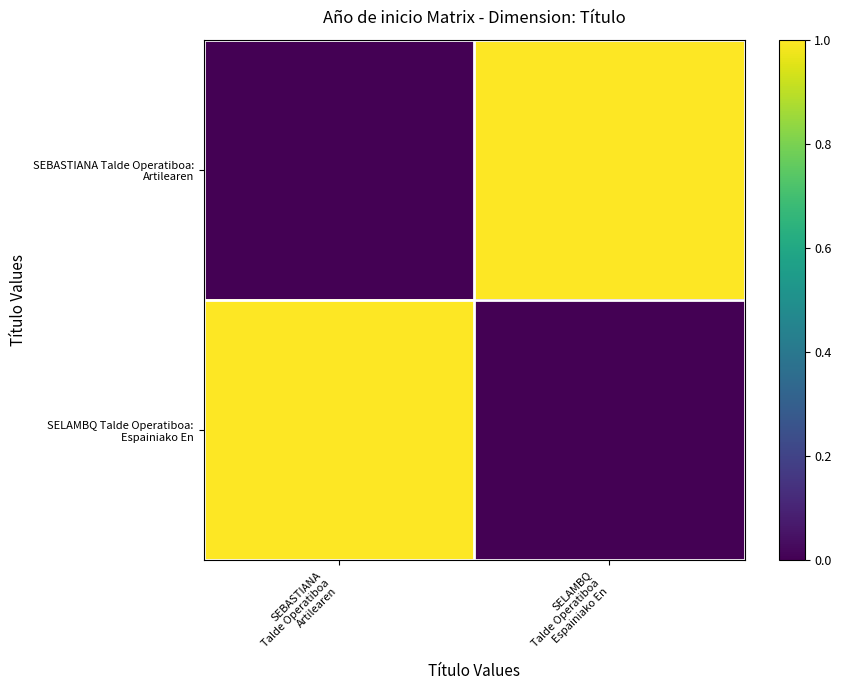

At which category is the sum across all series the highest?

SEBASTIANA
Talde Operatiboa
Artilearen